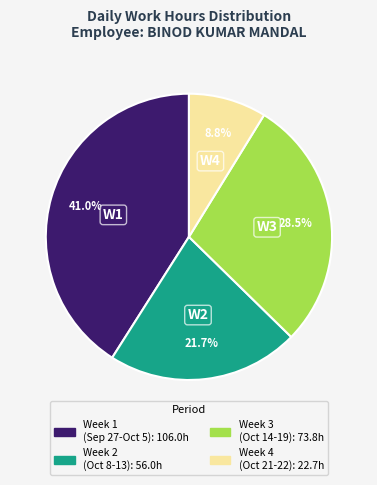

To the nearest percent, what is the difference between the largest and smallest slice percentages?

32%